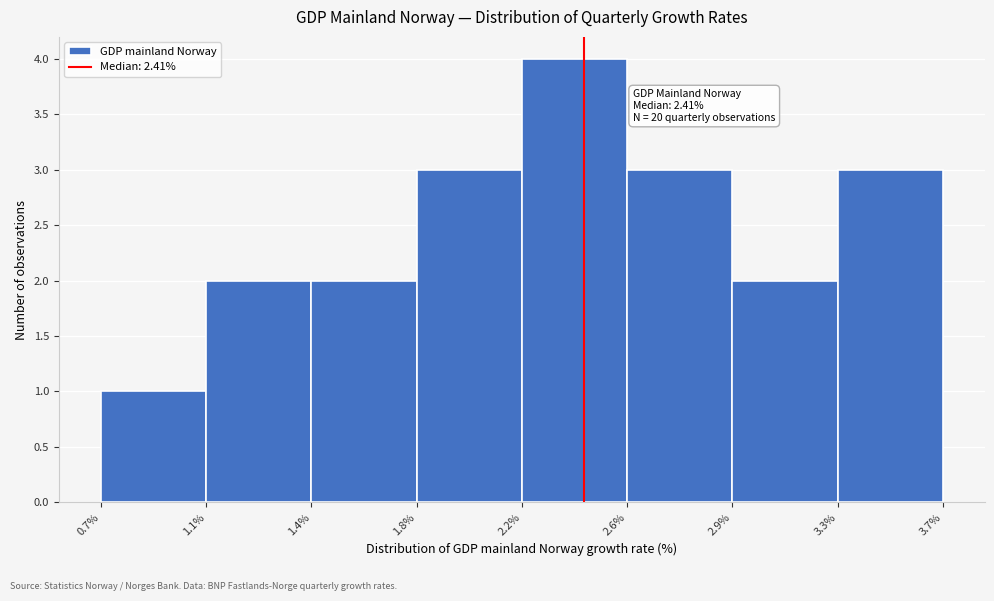

Reading left to right, list all the values displayed in this chart.

0.7%=1	1.1%=2	1.4%=2	1.8%=3	2.2%=4	2.6%=3	2.9%=2	3.7%=3